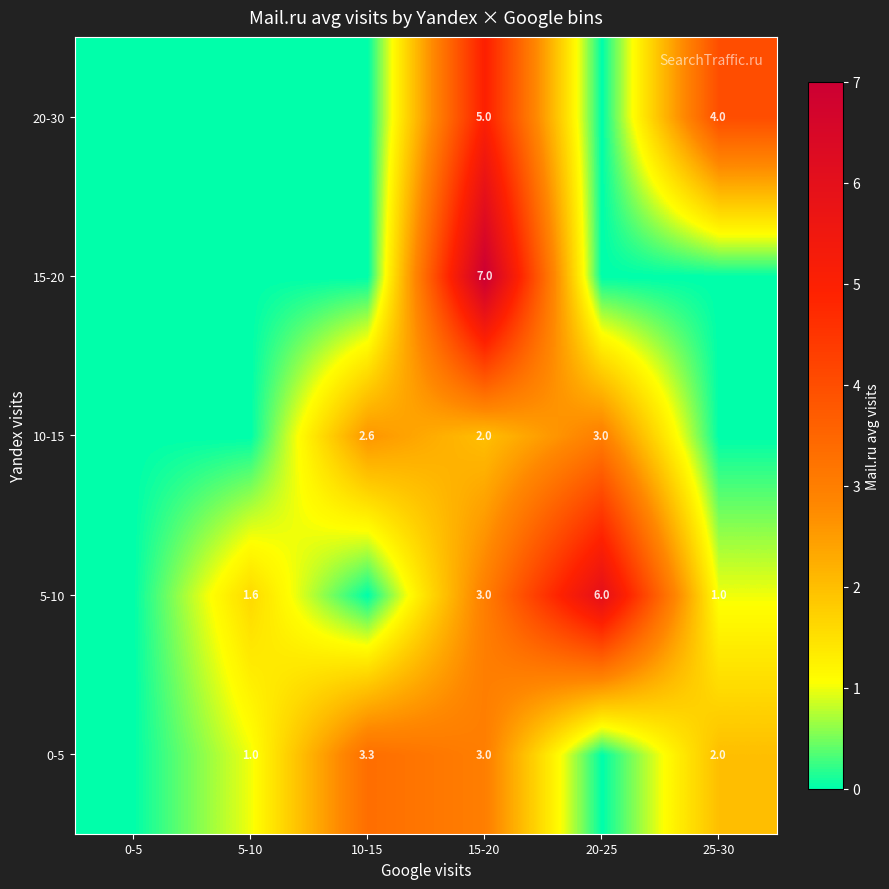

Is it true that 5-10 equals 1.9 at 15-20?

False